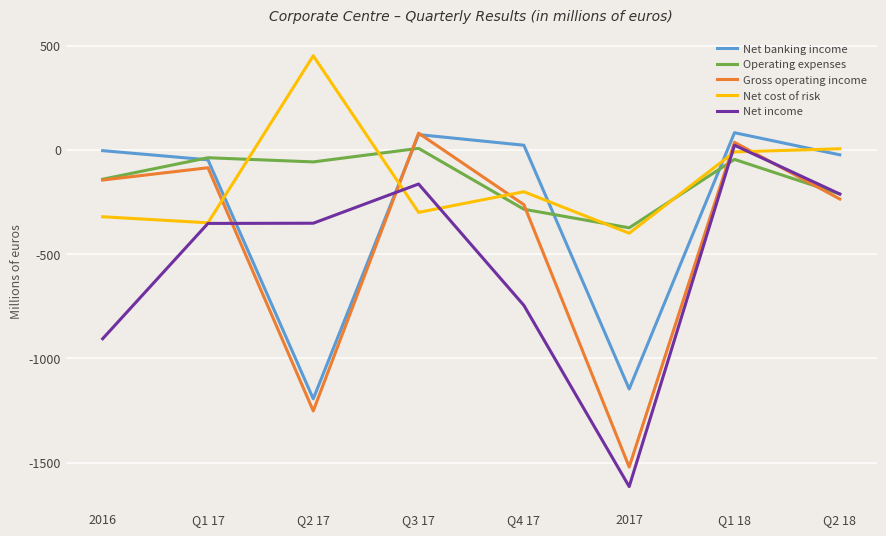

At which label does Net banking income reach its minimum?

Q2 17